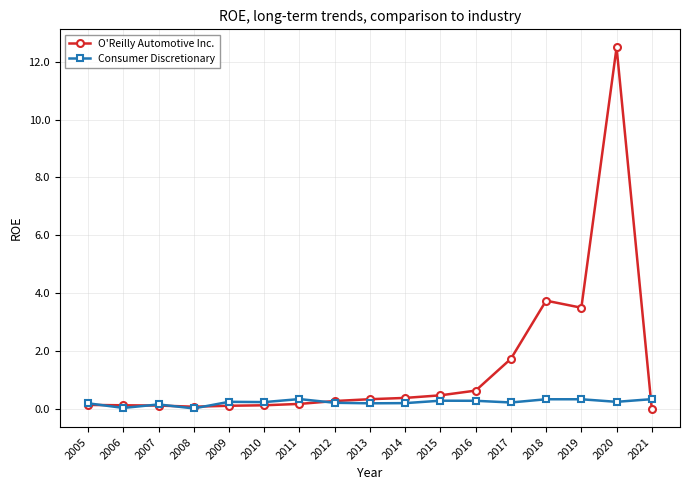

True or false: O'Reilly Automotive Inc. has more than 0 points higher than both neighbors.

True